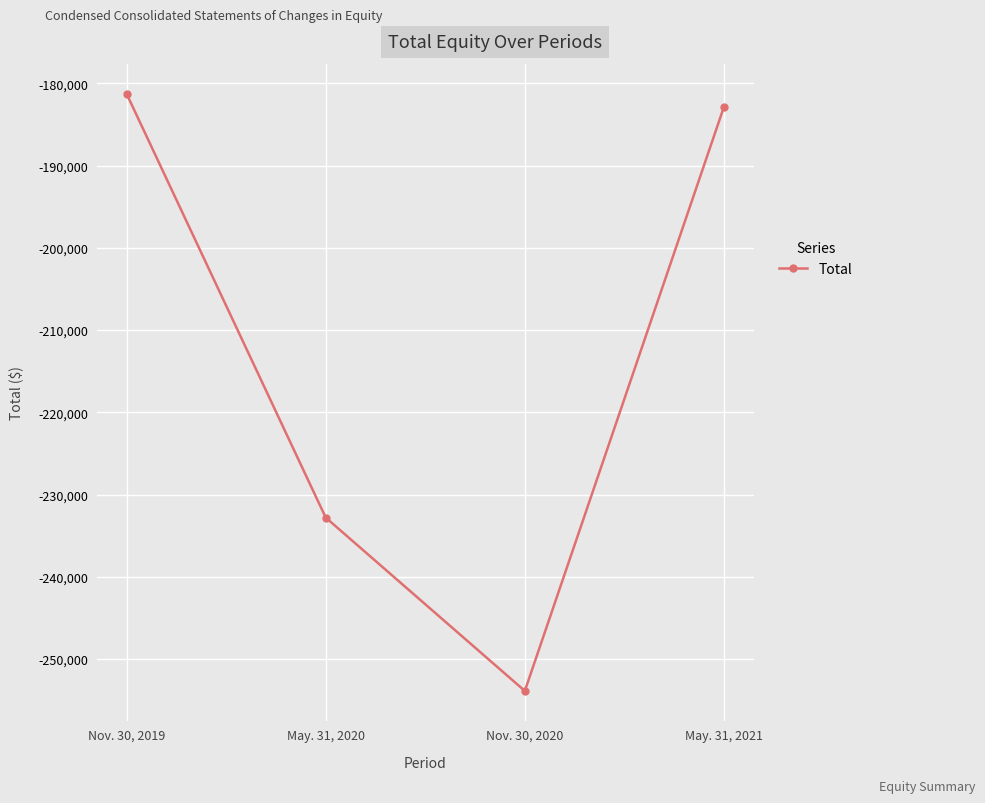

Reading left to right, transcribe all the data shown in this chart.

Nov. 30, 2019=-181267	May. 31, 2020=-232803	Nov. 30, 2020=-253882	May. 31, 2021=-182849